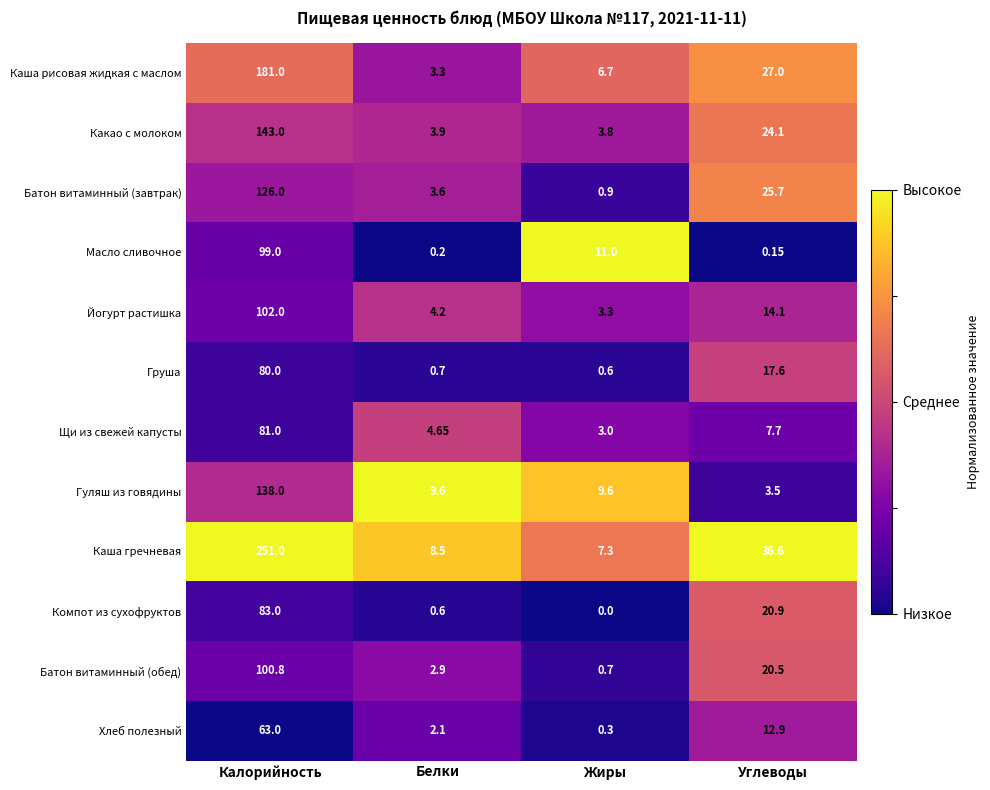

At which category is the sum across all series the highest?

Калорийность